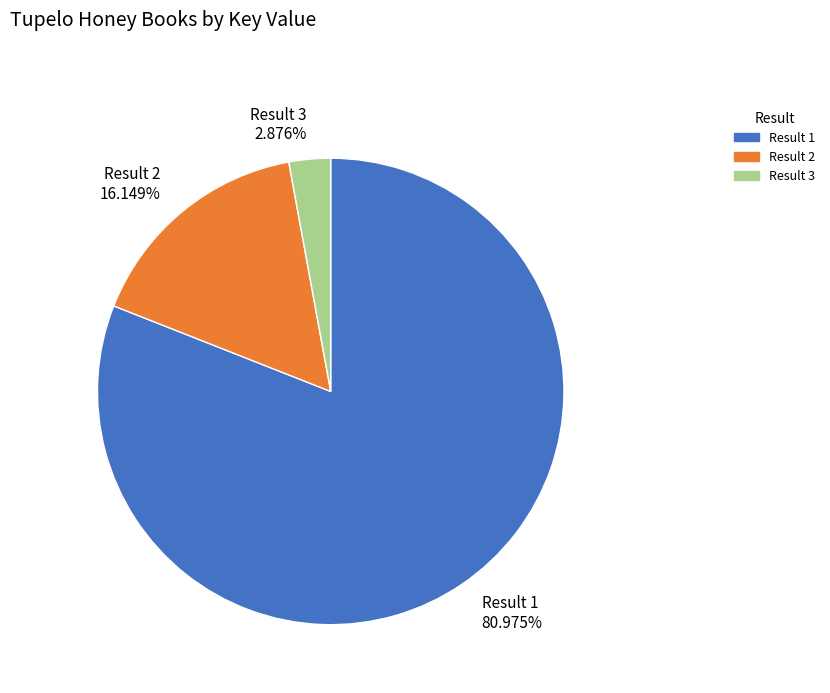

Combined, do Result 2 and Result 1 account for over 50%?

Yes